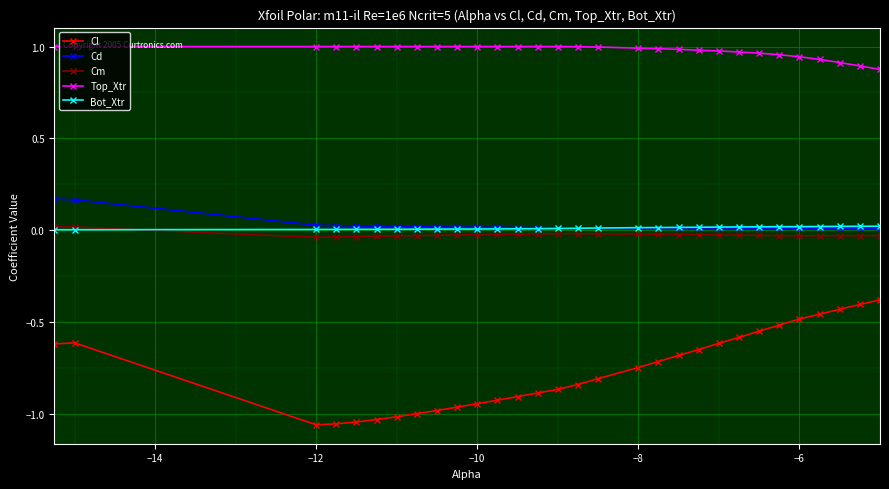

True or false: Top_Xtr and Cl intersect in this chart.

False